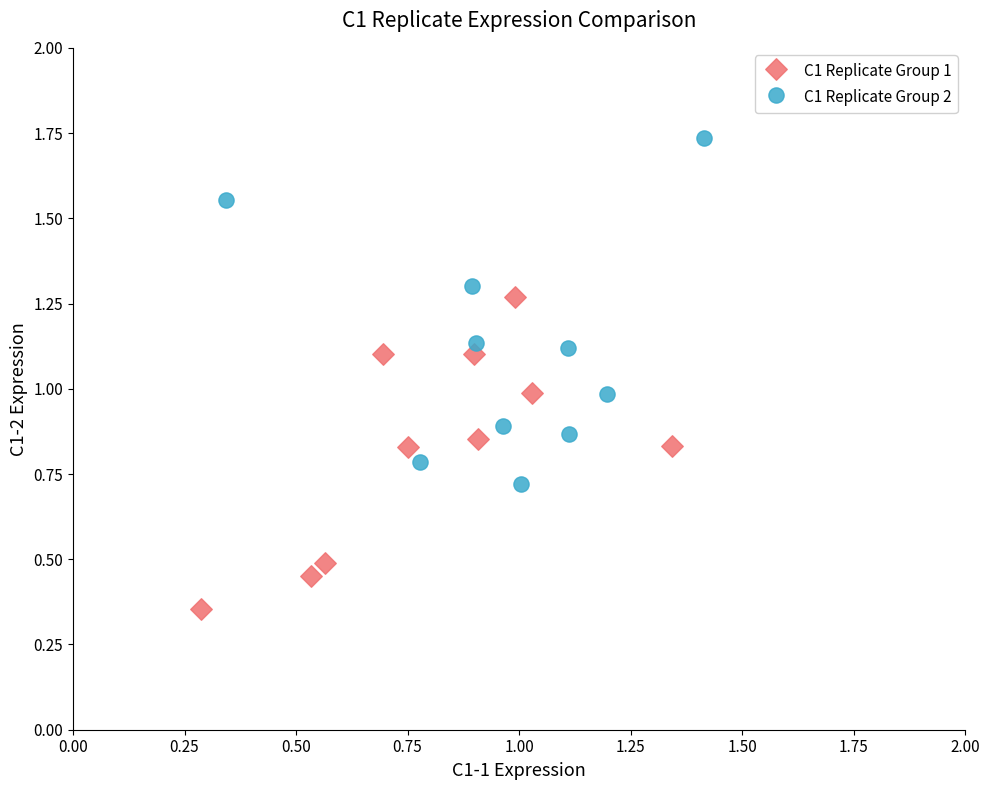

Which series has the widest spread of Y values?

C1 Replicate Group 2